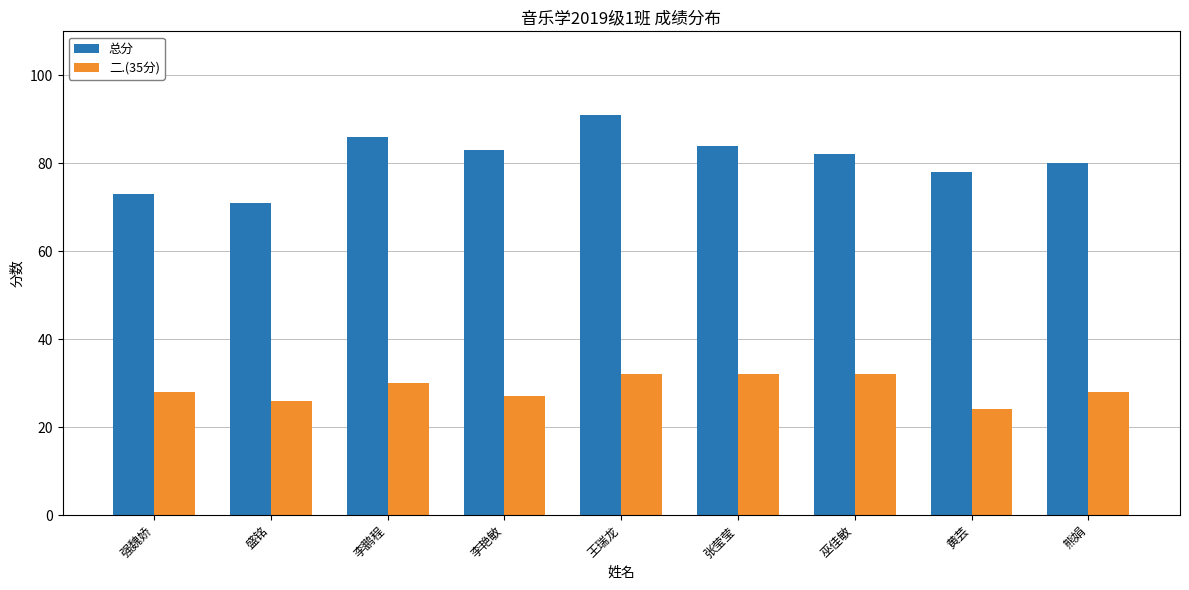

What is the minimum value for 总分?

71